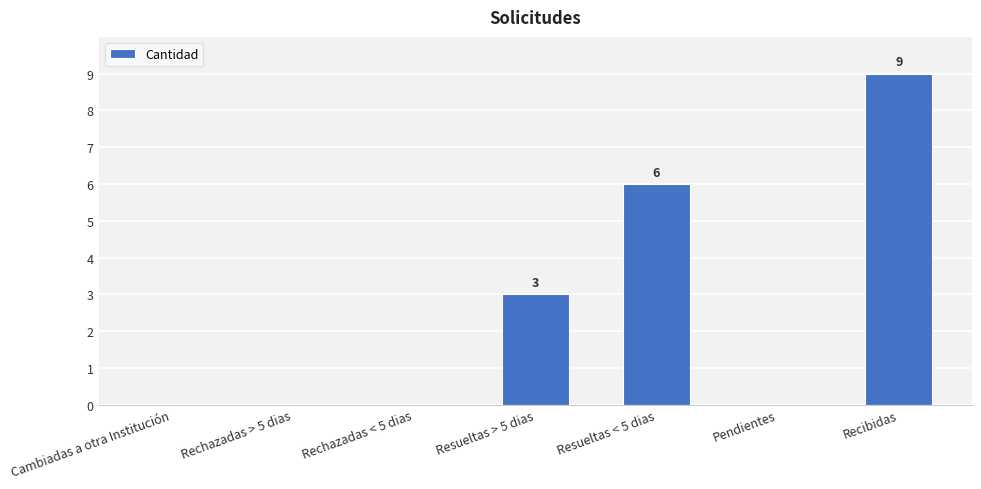

At which label is the value closest to 4?

Resueltas > 5 dias